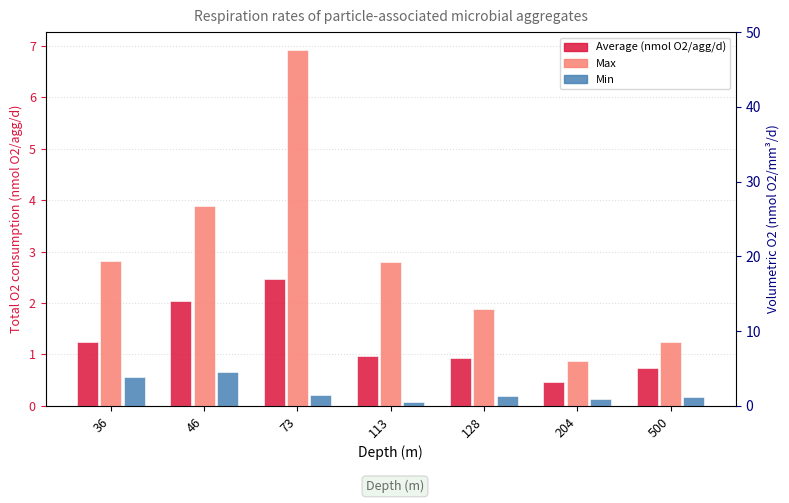

What is the sum of the Max values at 73 and 500?

8.2